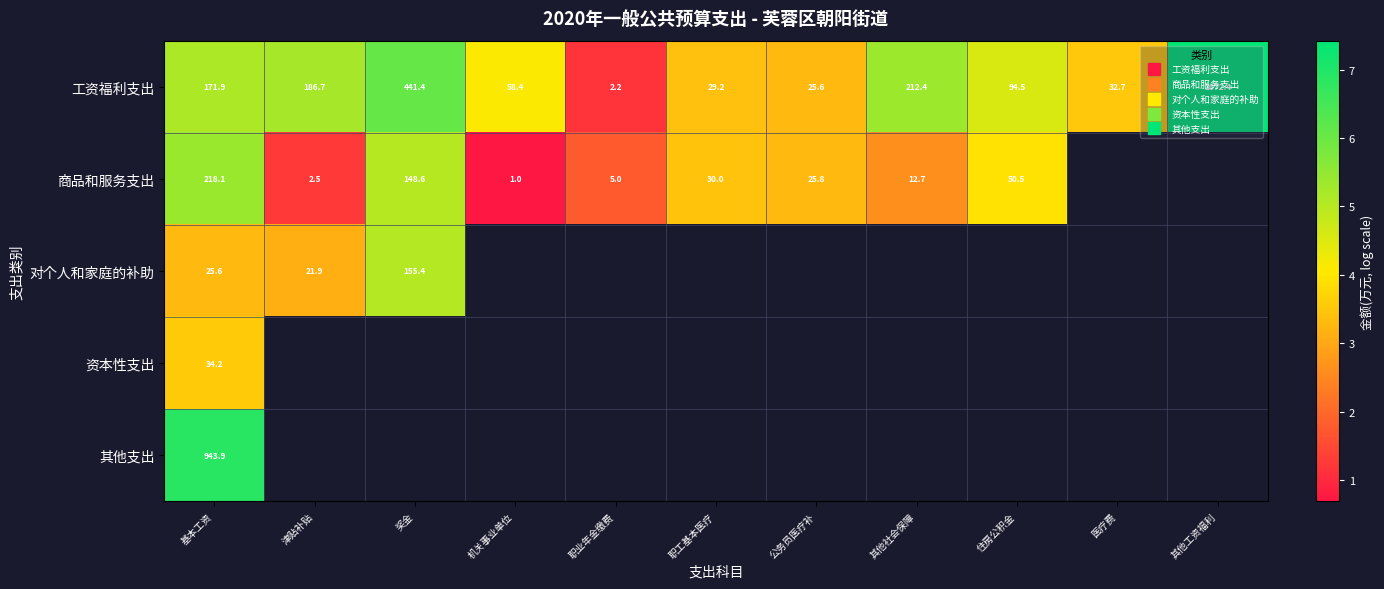

What is the greatest value displayed?

7.4